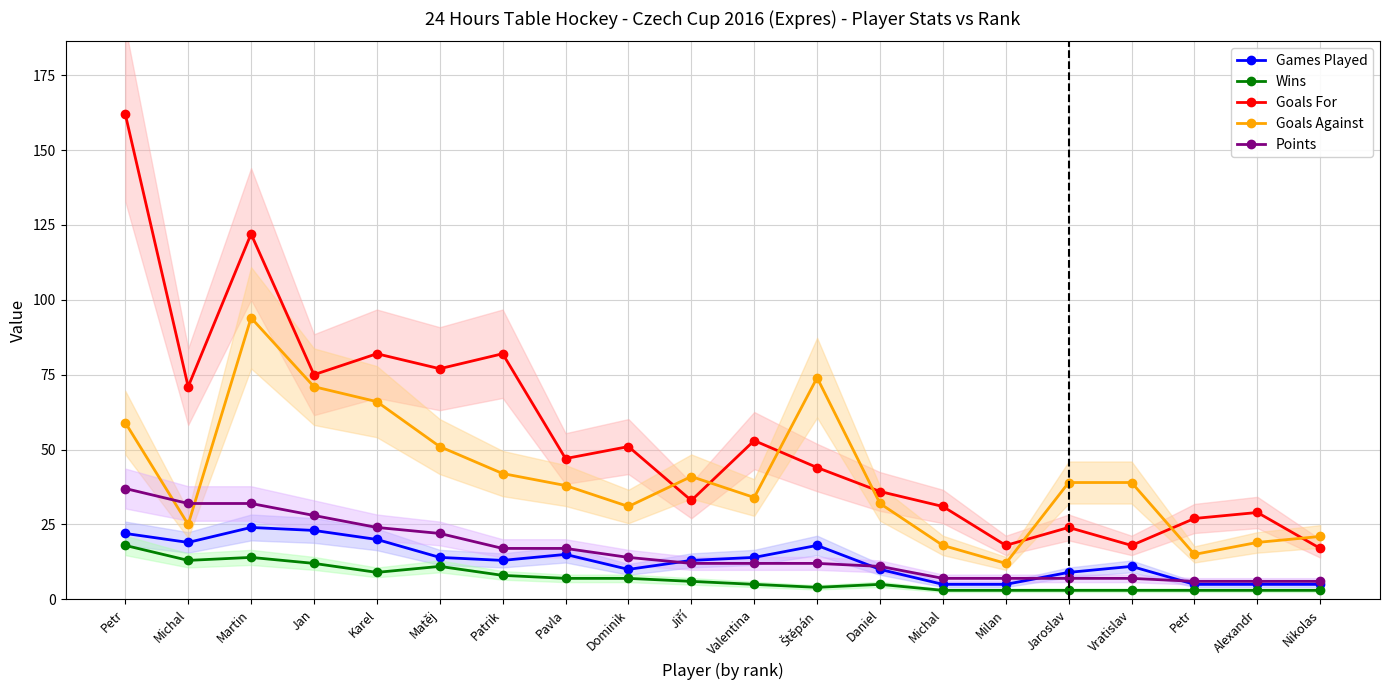

Where is Goals For nearest to the value 89?

Karel